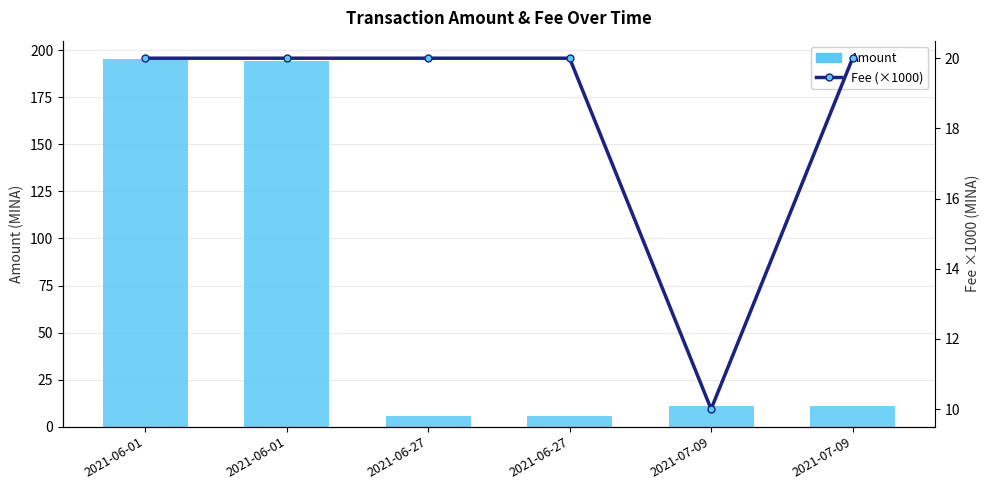

What is the total value across all series at 2021-07-09?

21.0